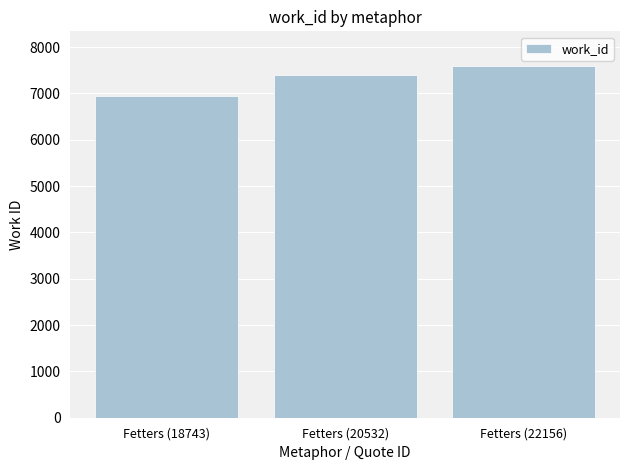

Rank the categories by value from lowest to highest.

Fetters (18743), Fetters (20532), Fetters (22156)